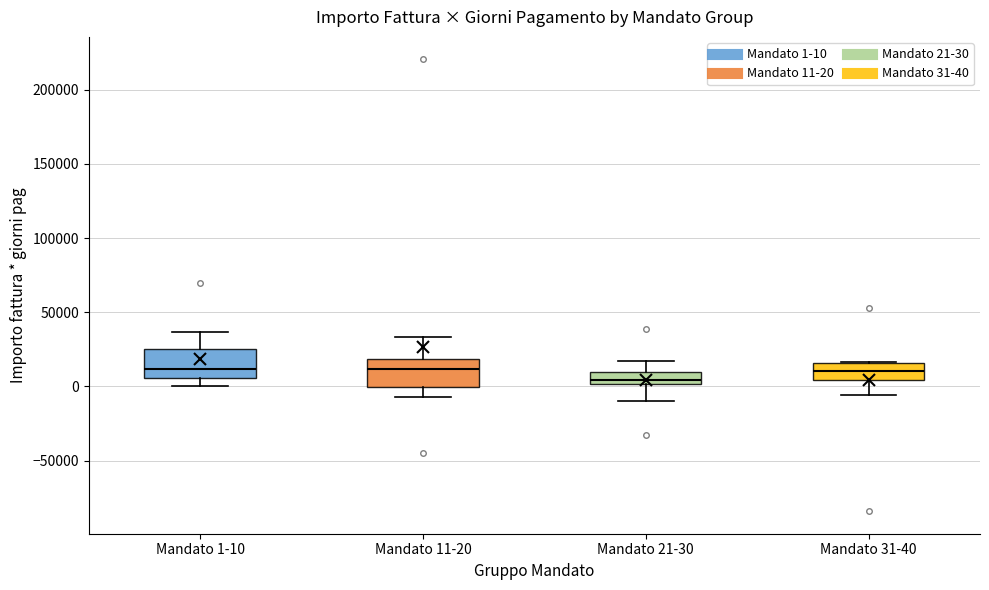

Where does the lower whisker of the box for Mandato 21-30 end on the y-axis? The values are not printed on the chart, so give them approximately, as read against the axis.

-10000